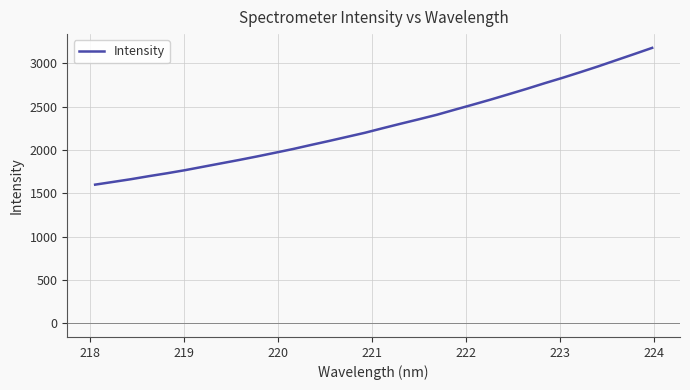

What is the difference between the maximum and minimum values?

1579.1